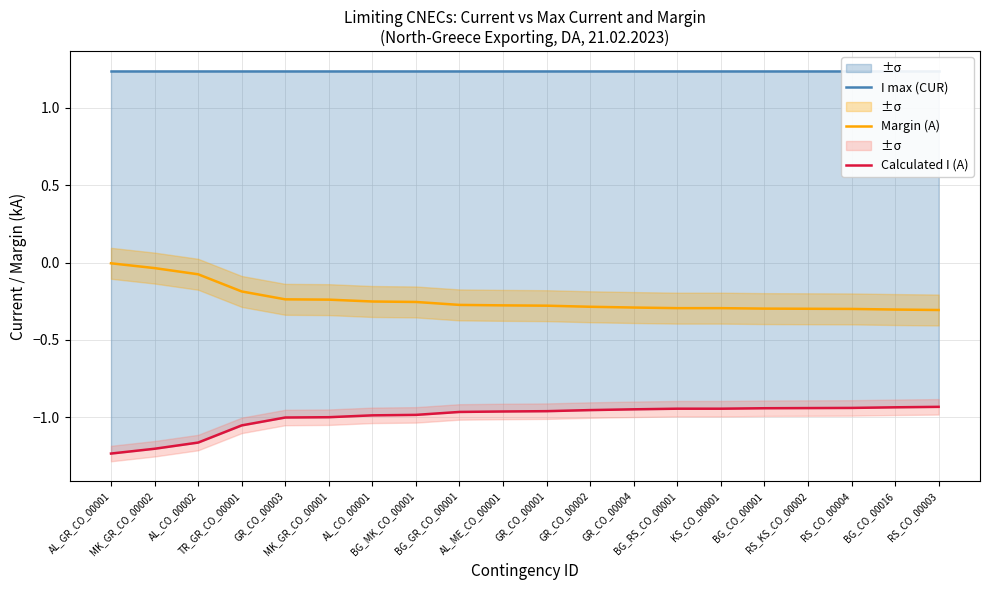

At which label is Margin (A) closest to 0?

AL_GR_CO_00001